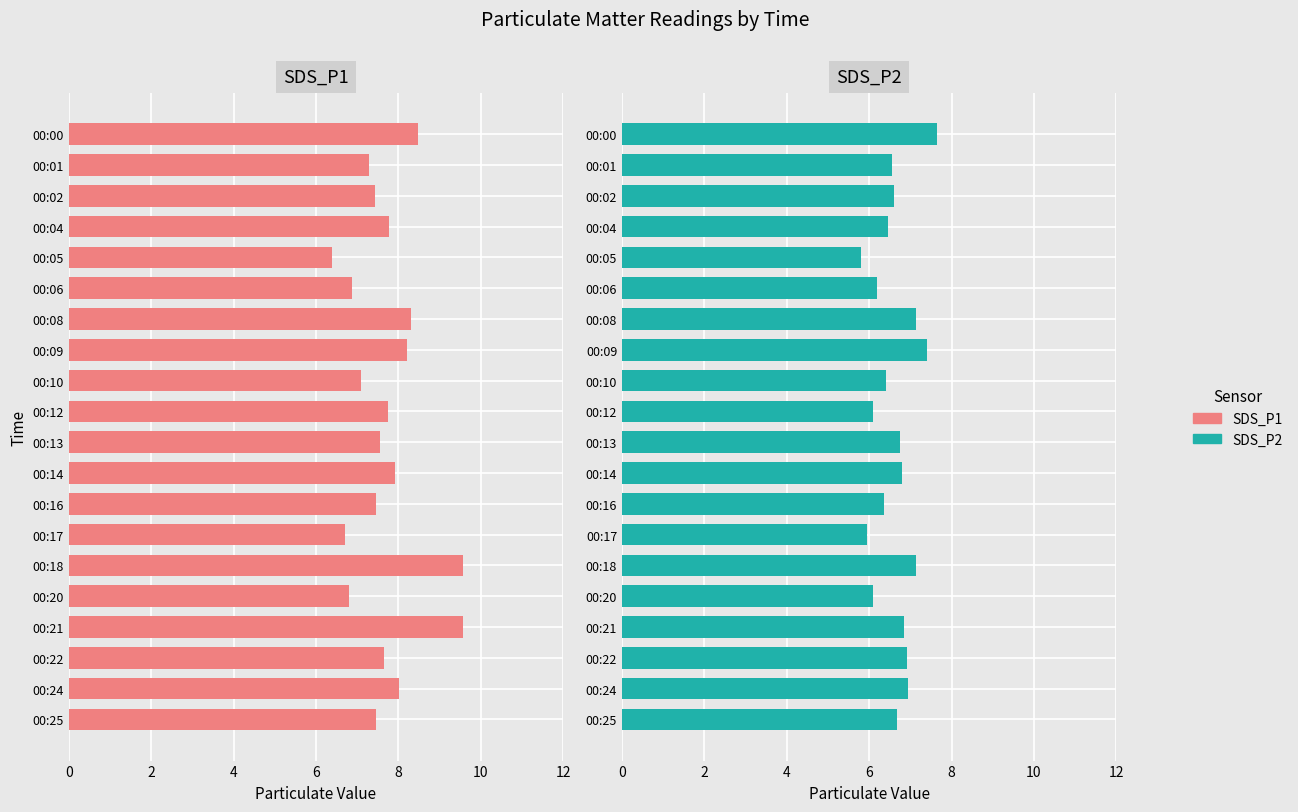

Reading left to right, transcribe all the data shown in this chart.

SDS_P1: 8.5	7.3	7.4	7.8	6.4	6.9	8.3	8.2	7.1	7.8	7.5	7.9	7.5	6.7	9.6	6.8	9.6	7.7	8.0	7.5
SDS_P2: 7.7	6.5	6.6	6.5	5.8	6.2	7.1	7.4	6.4	6.1	6.8	6.8	6.3	6.0	7.1	6.1	6.8	6.9	7.0	6.7